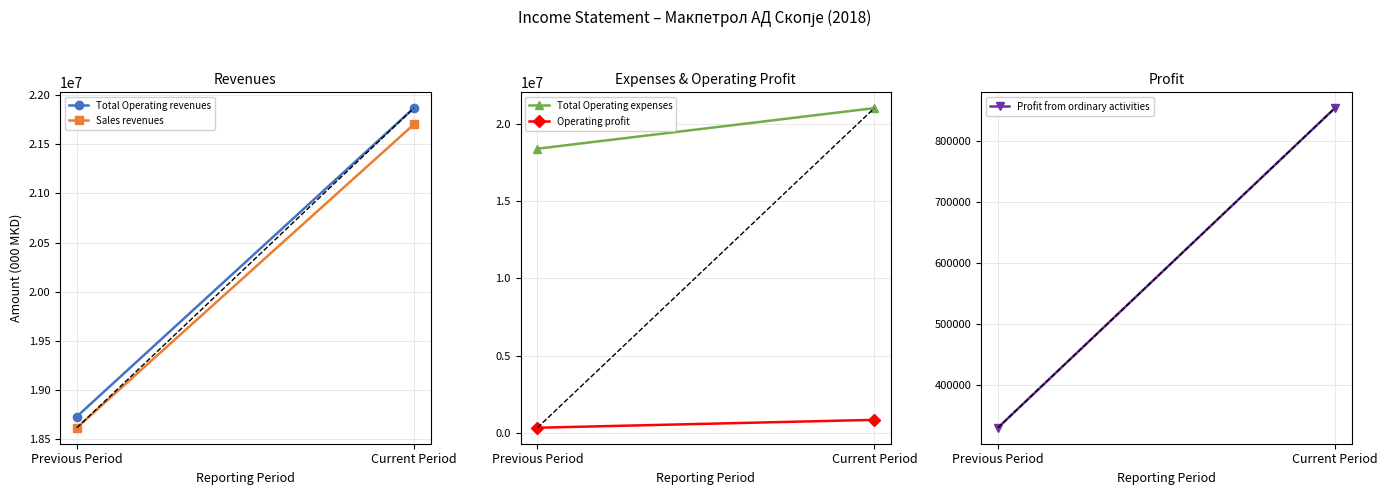

Which series has the widest spread of values?

Total Operating revenues